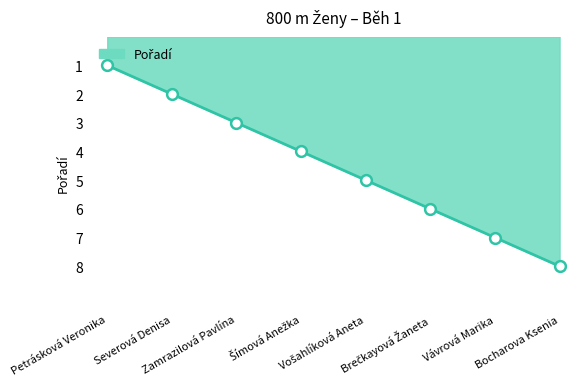

True or false: the data has more than 0 interior local peaks.

False